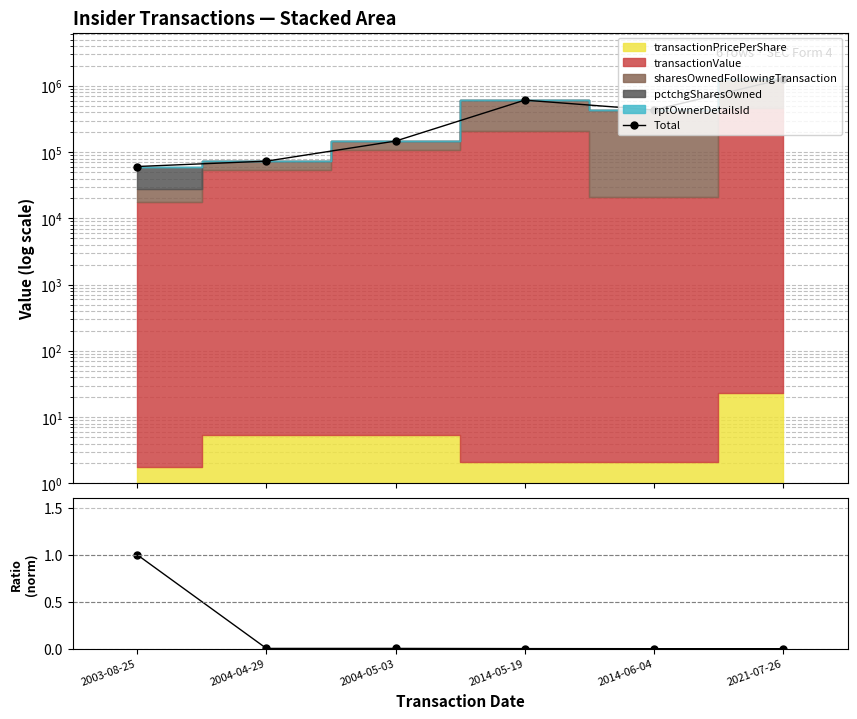

The value of pctchgSharesOwned (norm) at 2004-05-03 is 0.0. True or false?

True